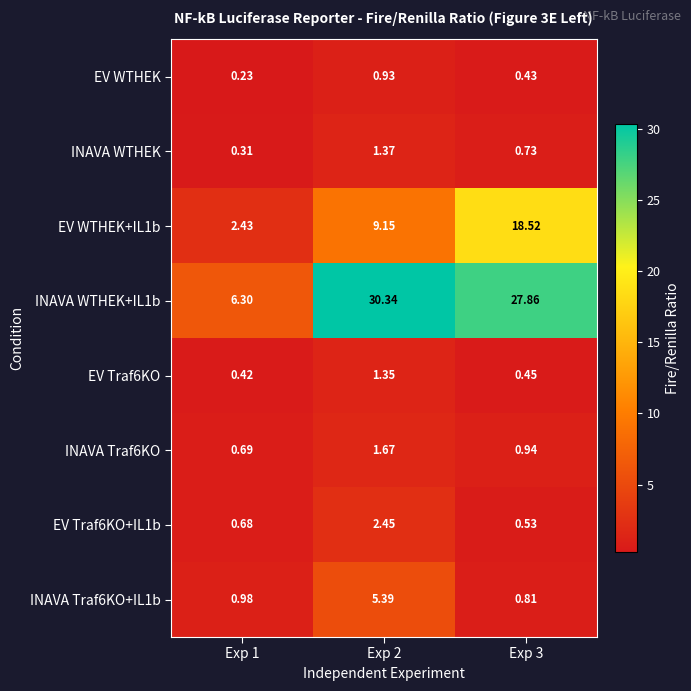

Between Exp 1 and Exp 2, which series saw the biggest shift?

INAVA WTHEK+IL1b